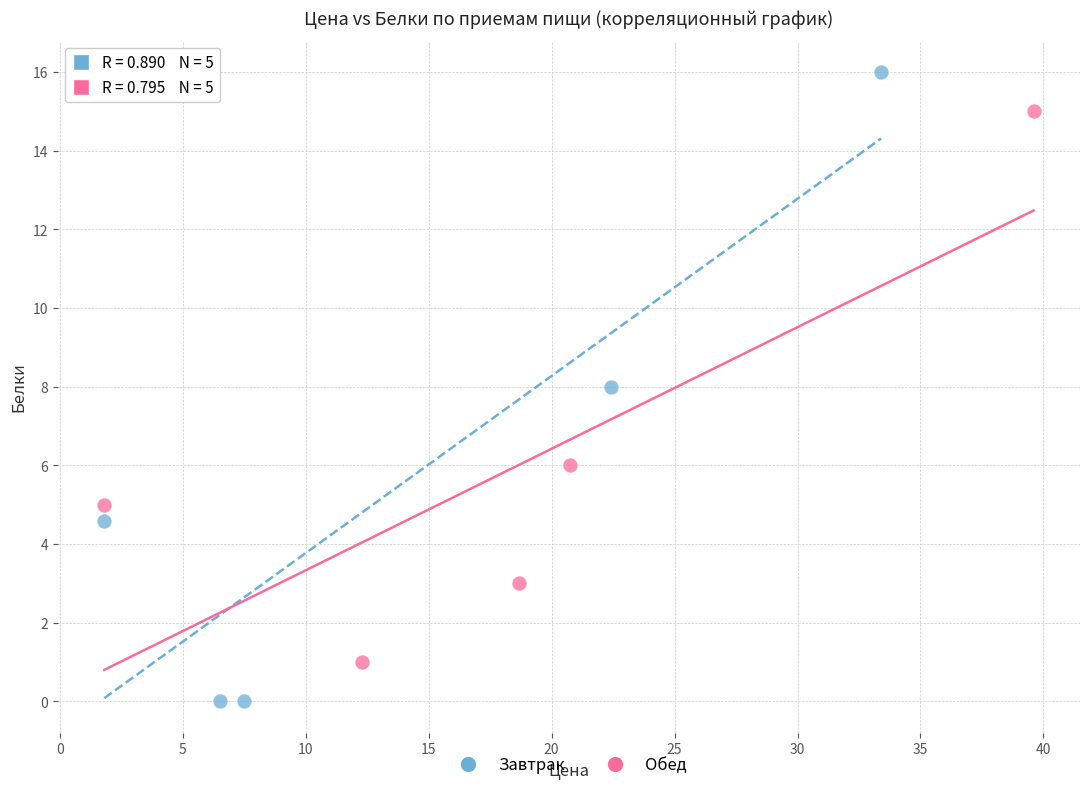

Which series reaches the maximum Y coordinate?

Завтрак